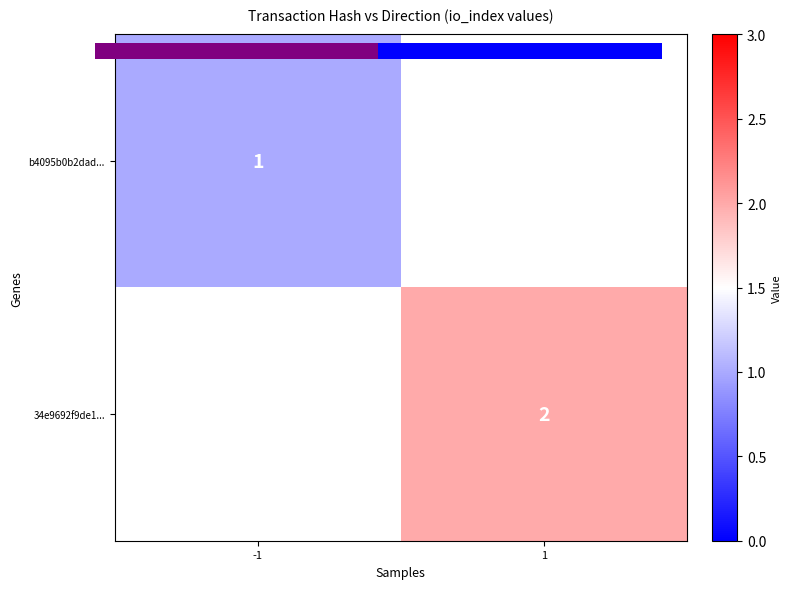

At how many categories does at least one series exceed 1?

1